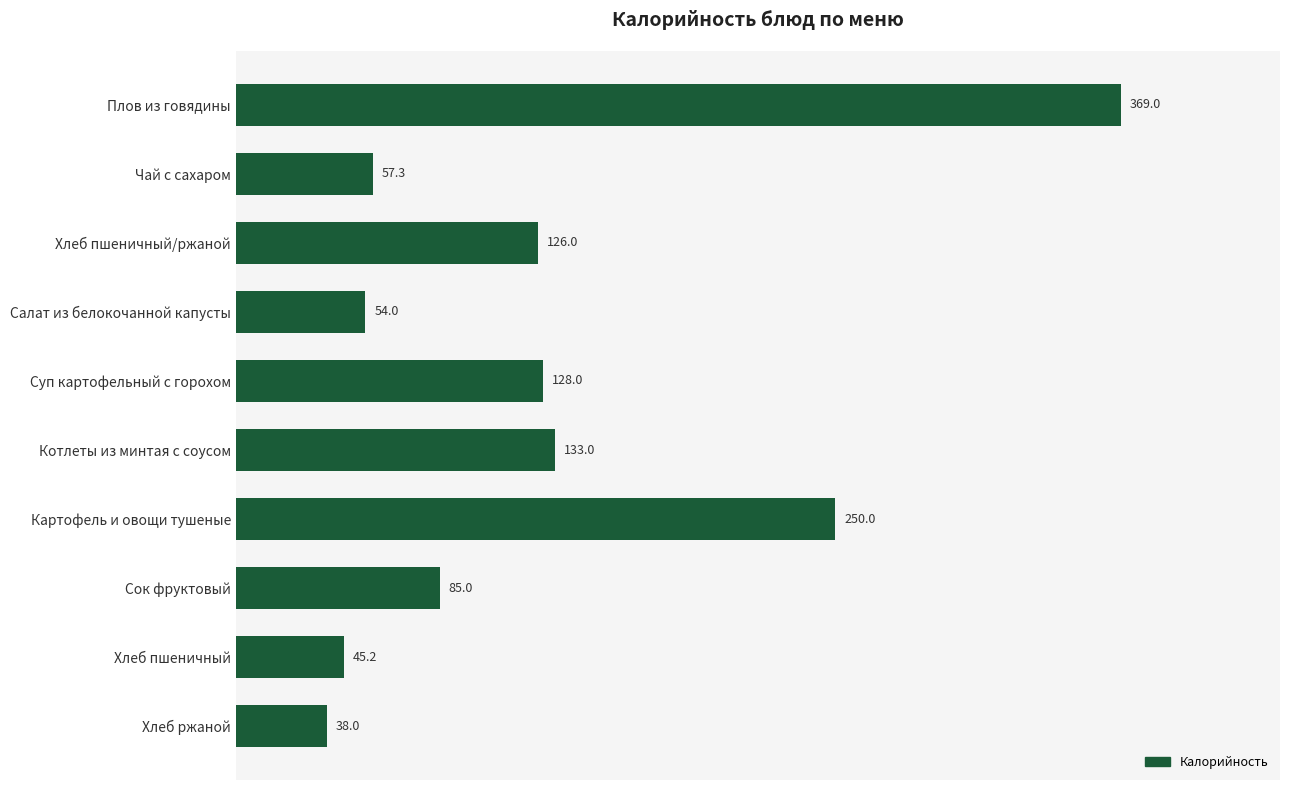

How many series are shown in this chart?

1